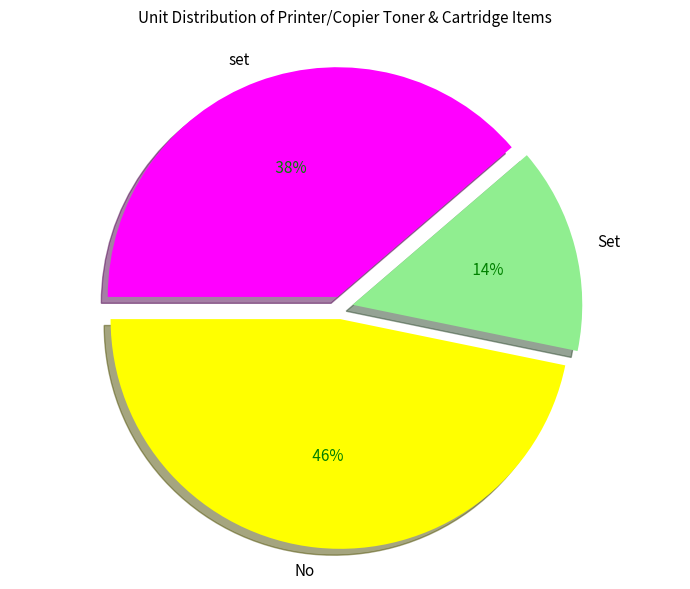

How many segments does this pie chart have?

3